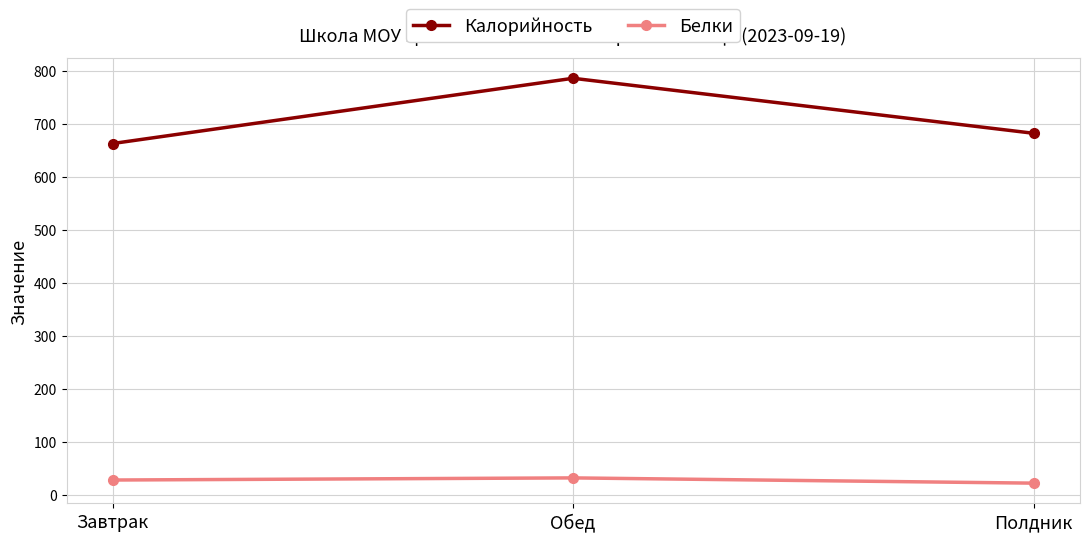

Is this an area chart (filled region under the line)?

No